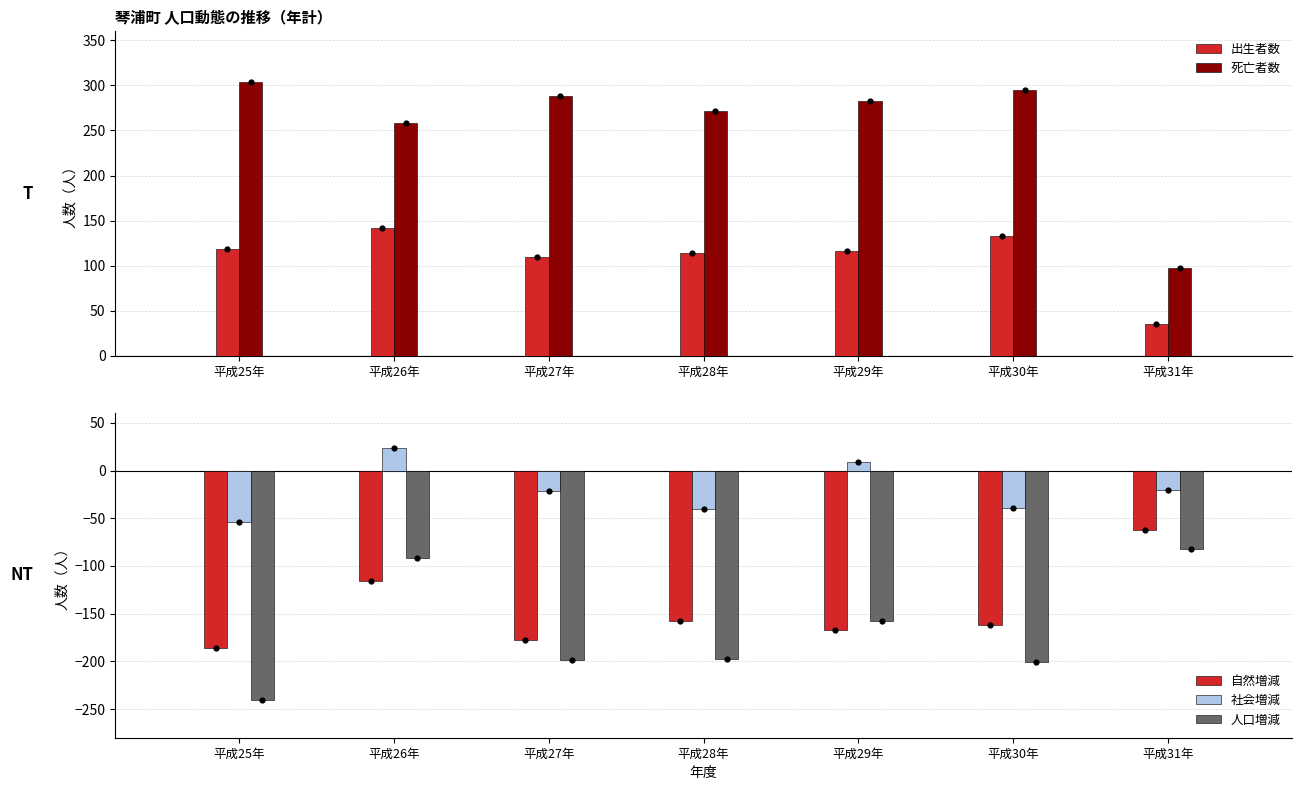

What are all the series names shown in the legend?

出生者数, 死亡者数, 自然増減, 社会増減, 人口増減